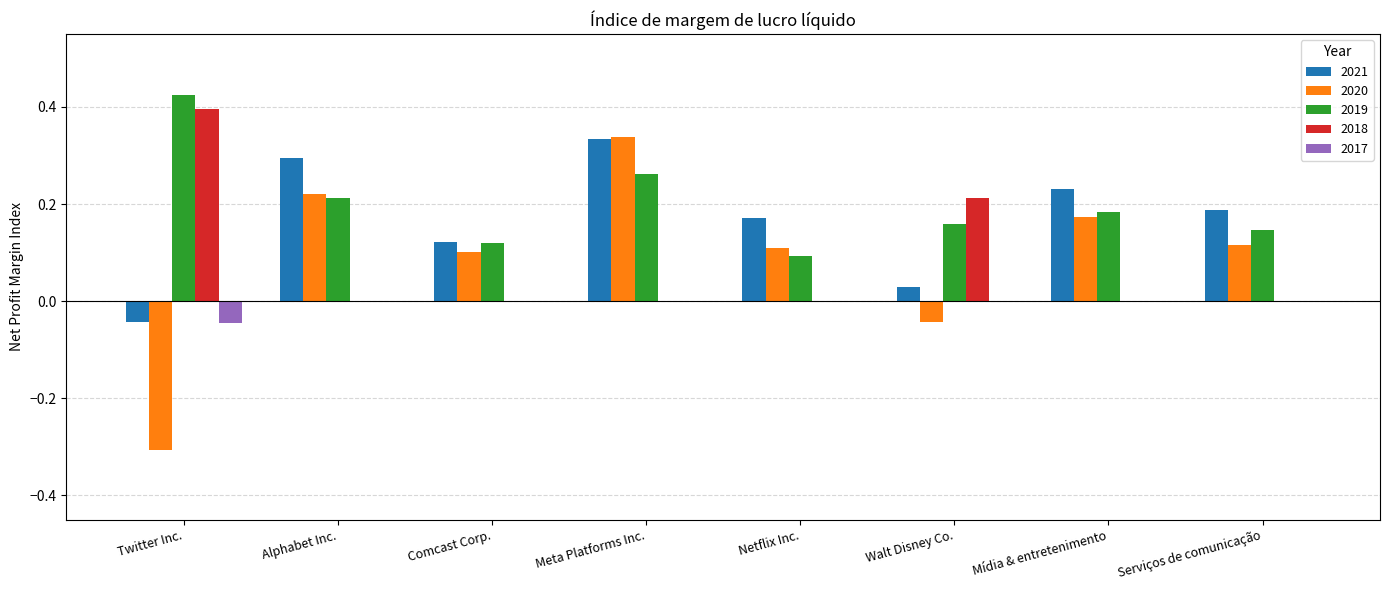

Are the bars grouped side by side (vs. stacked)?

Yes